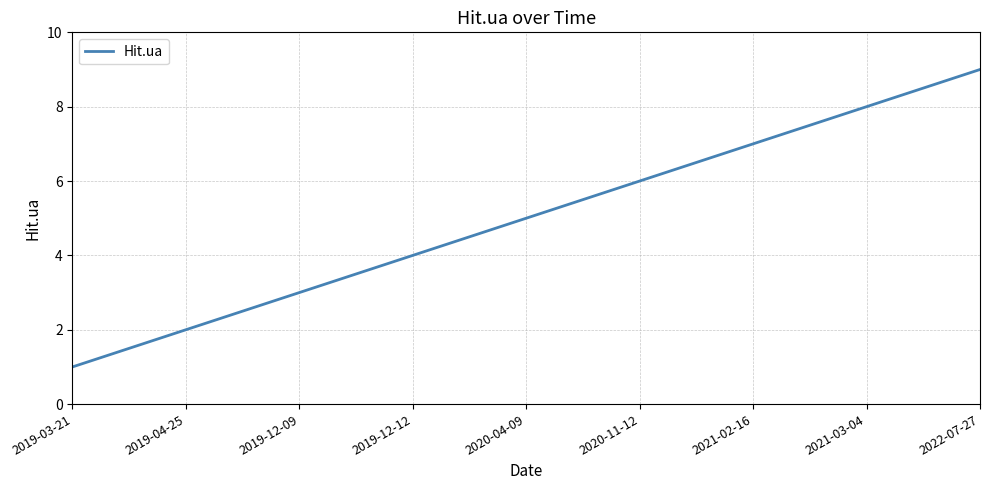

Reading right to left, what are all the values shown in this chart?

9	8	7	6	5	4	3	2	1